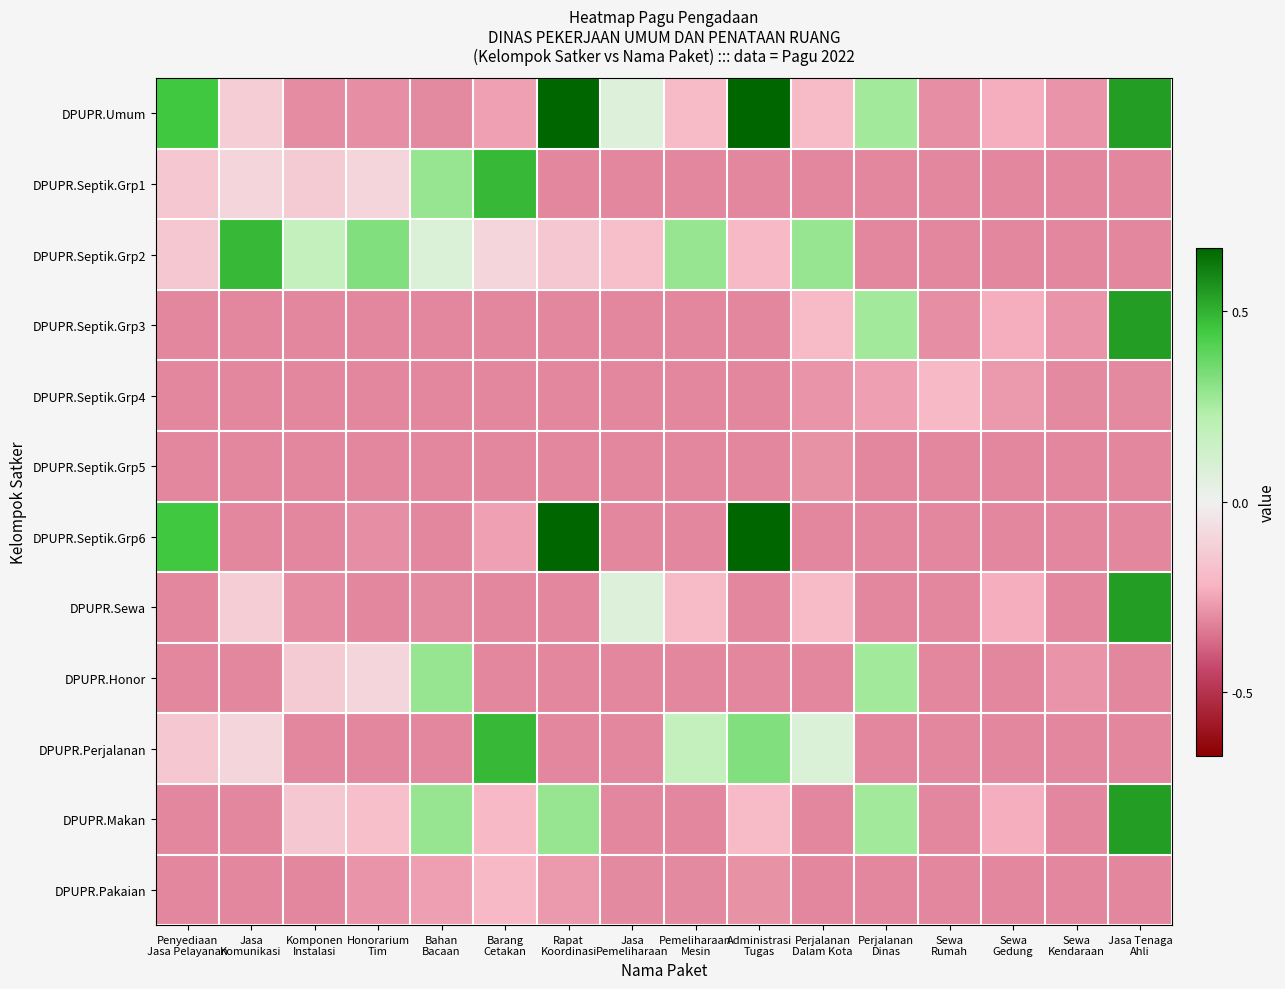

What is the greatest value displayed?

2.9